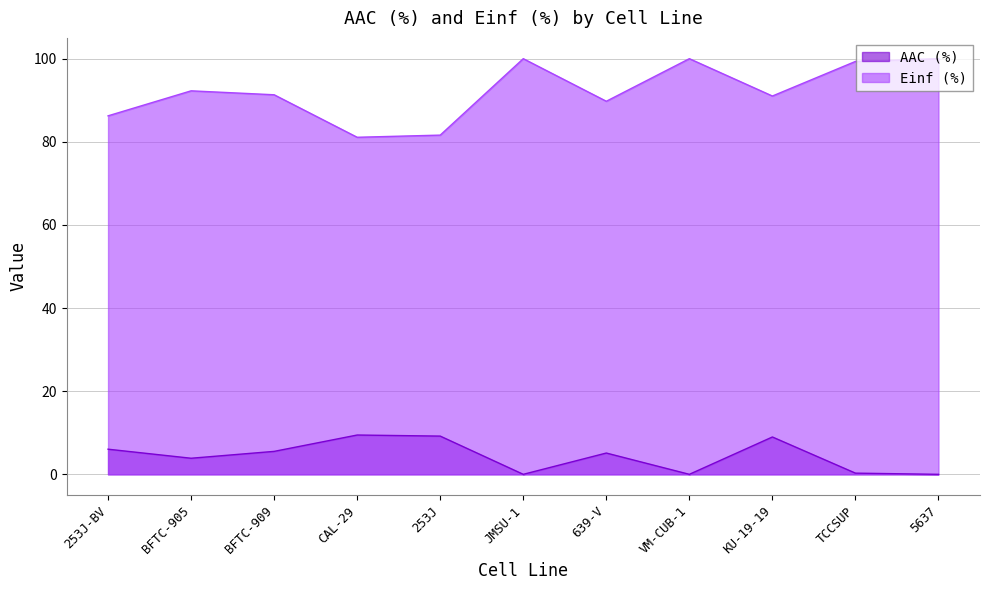

At which label does Einf (%) reach its peak?

JMSU-1